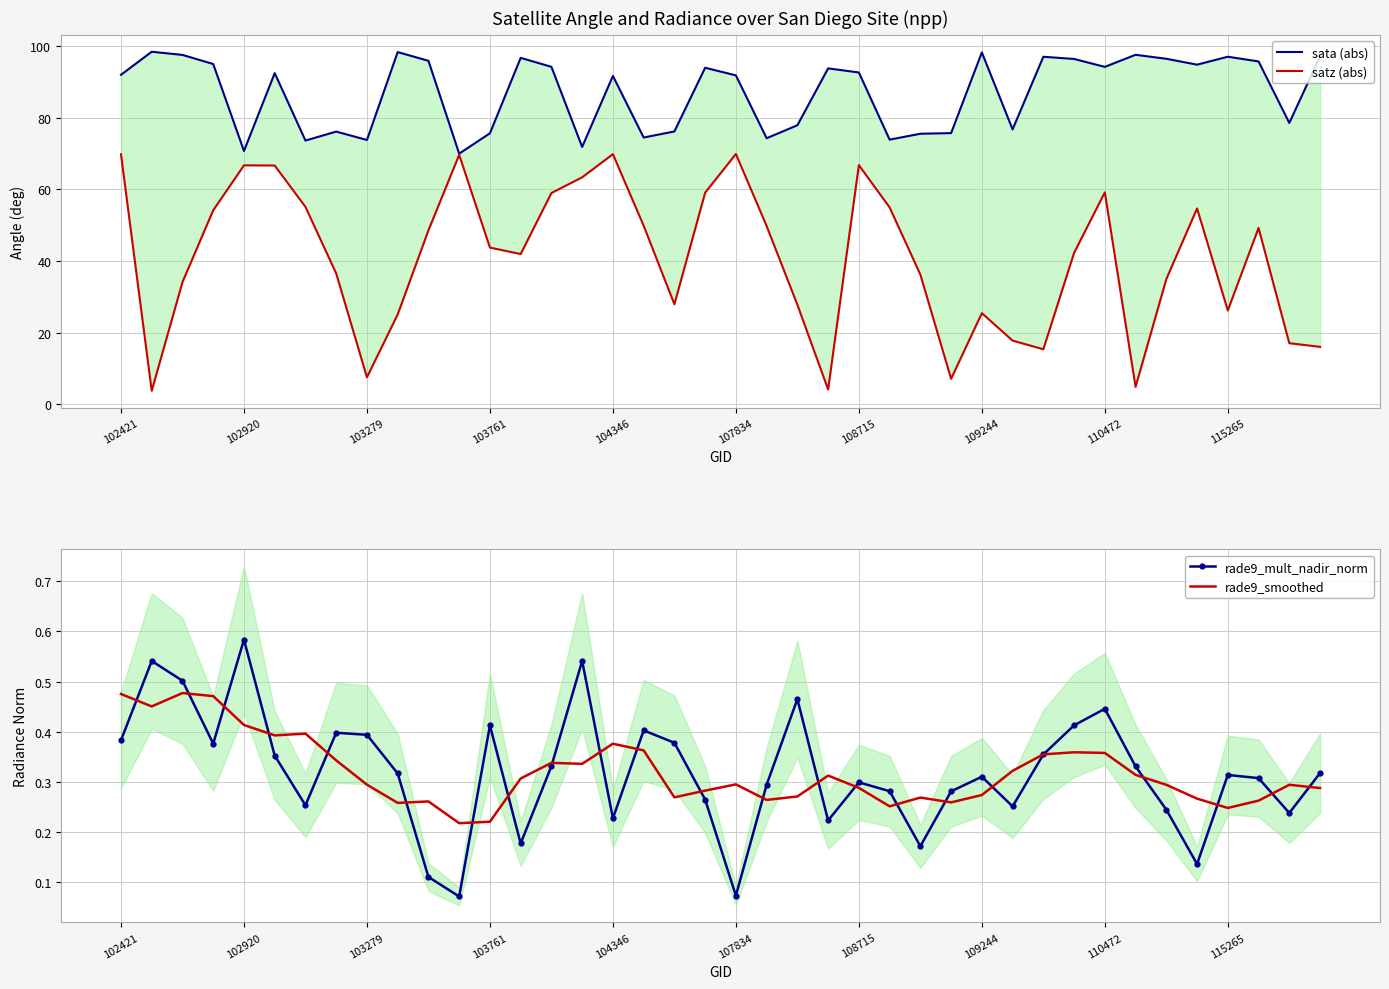

Count the number of categories in the chart.

40